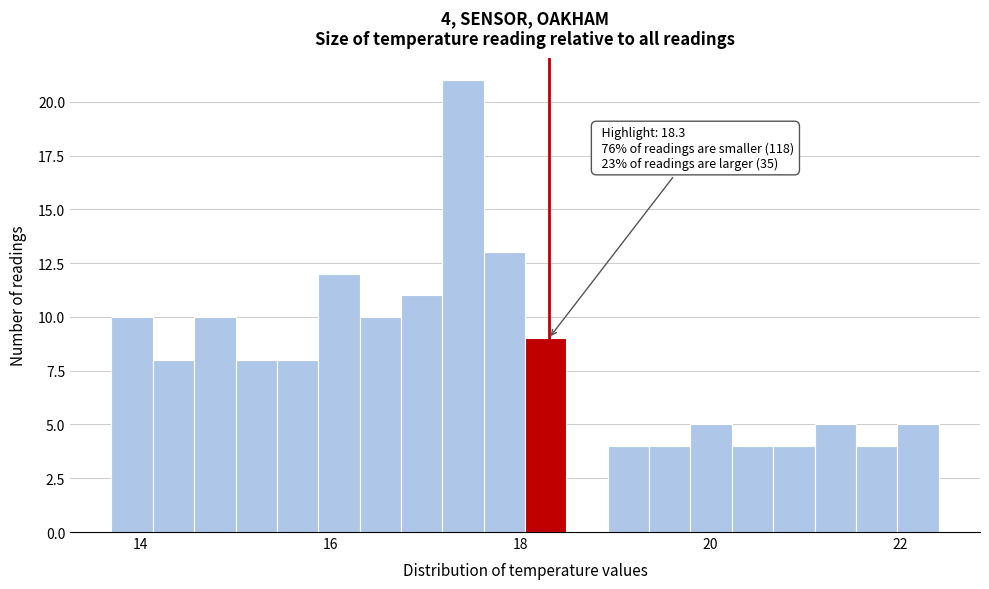

Read against the x-axis, roughly where is the centre of the tallest bar?

17.4